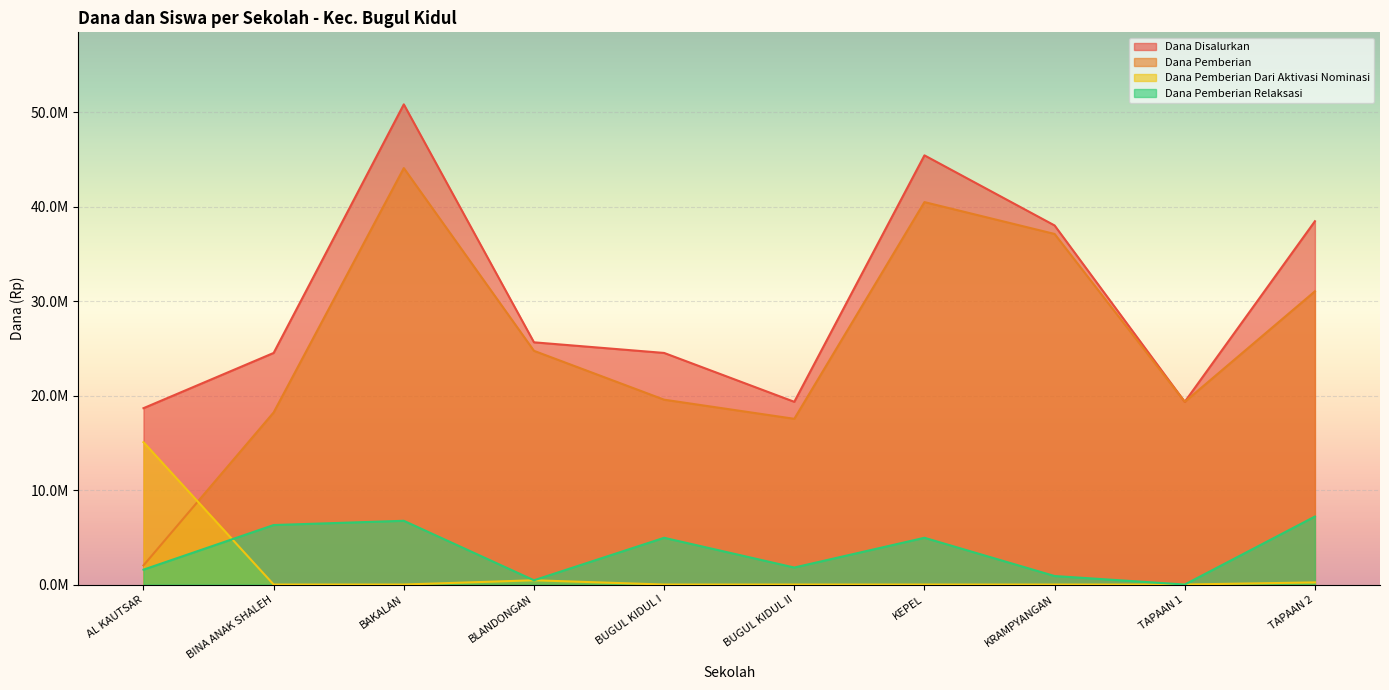

True or false: Dana Disalurkan has a value of 38025000 at KRAMPYANGAN.

True